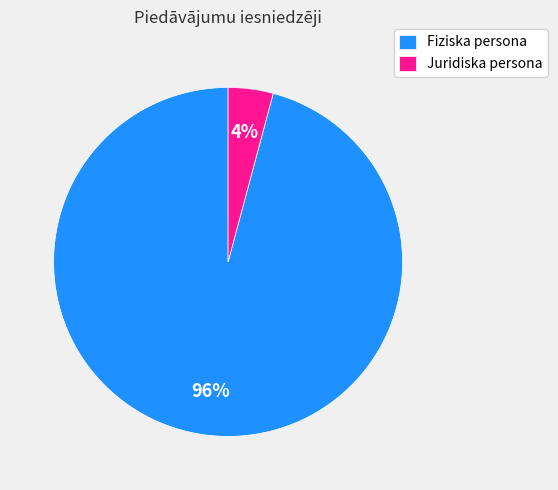

The Fiziska persona slice represents 96% of the pie. True or false?

True